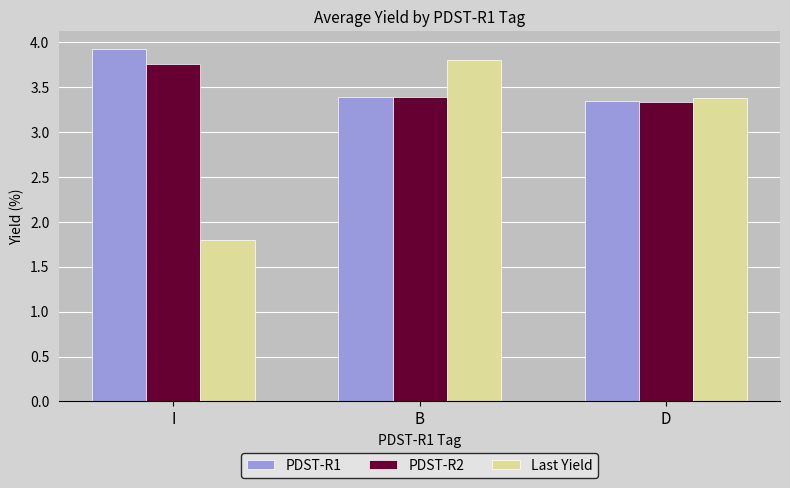

What position from the right is B?

2